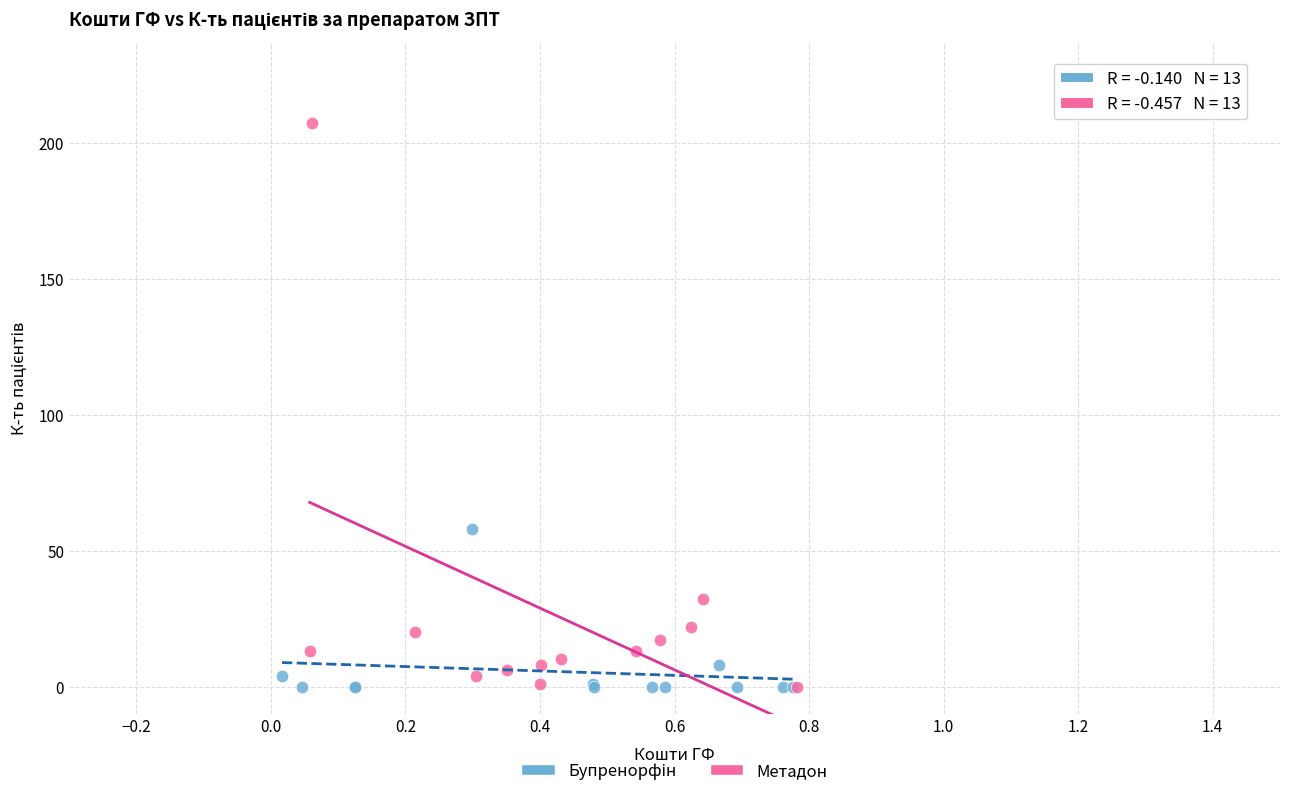

Which series reaches the maximum Y coordinate?

Метадон